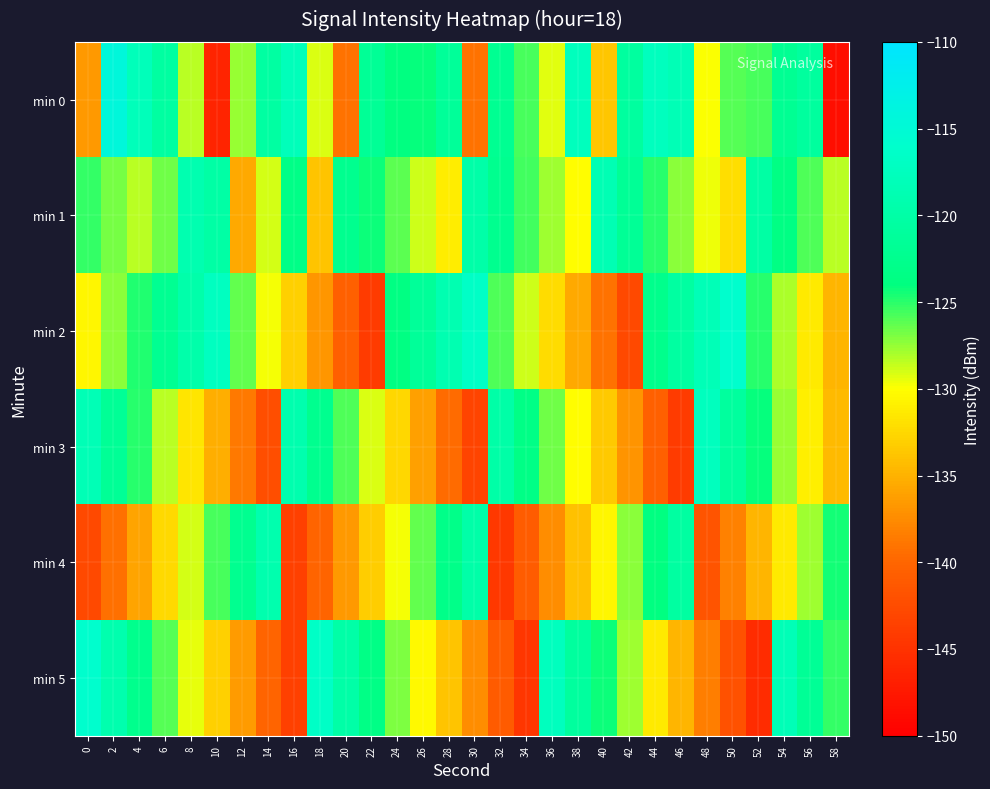

Which series has the largest range (max minus min)?

min 0